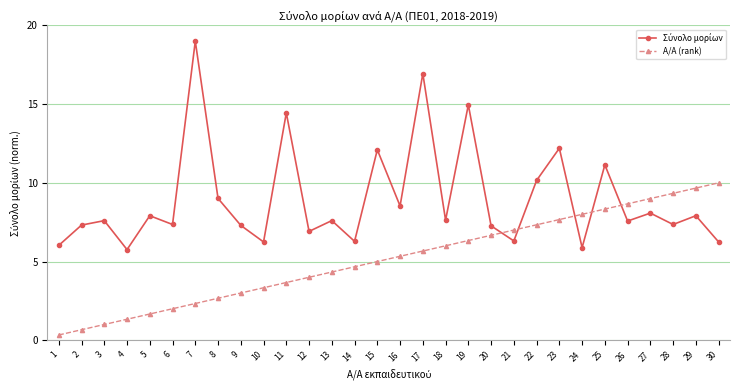

What is the sum of all Α/Α (rank) values?

155.0